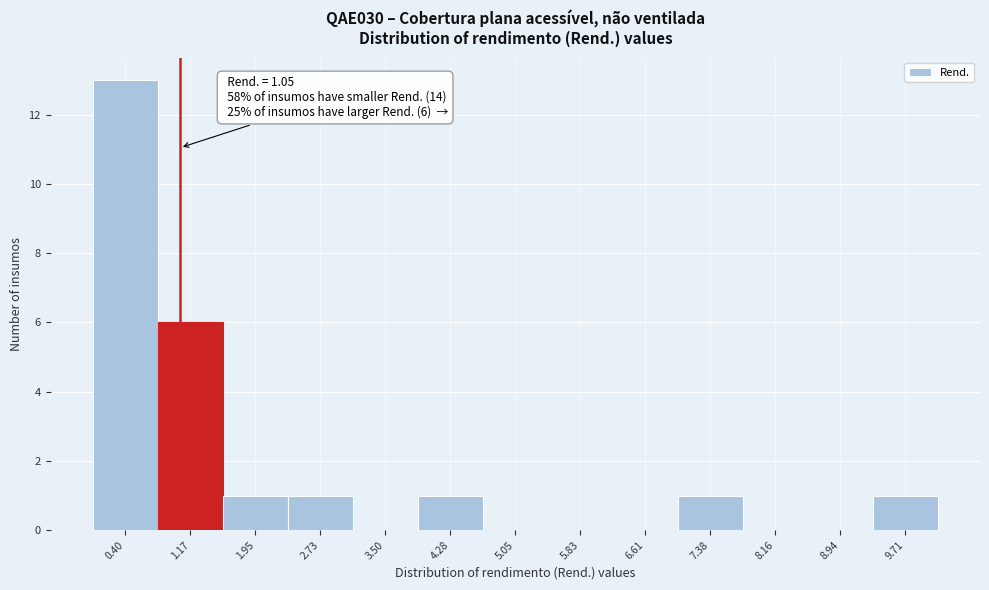

Over which range of the x-axis is the bar tallest?

0.0 to 0.8